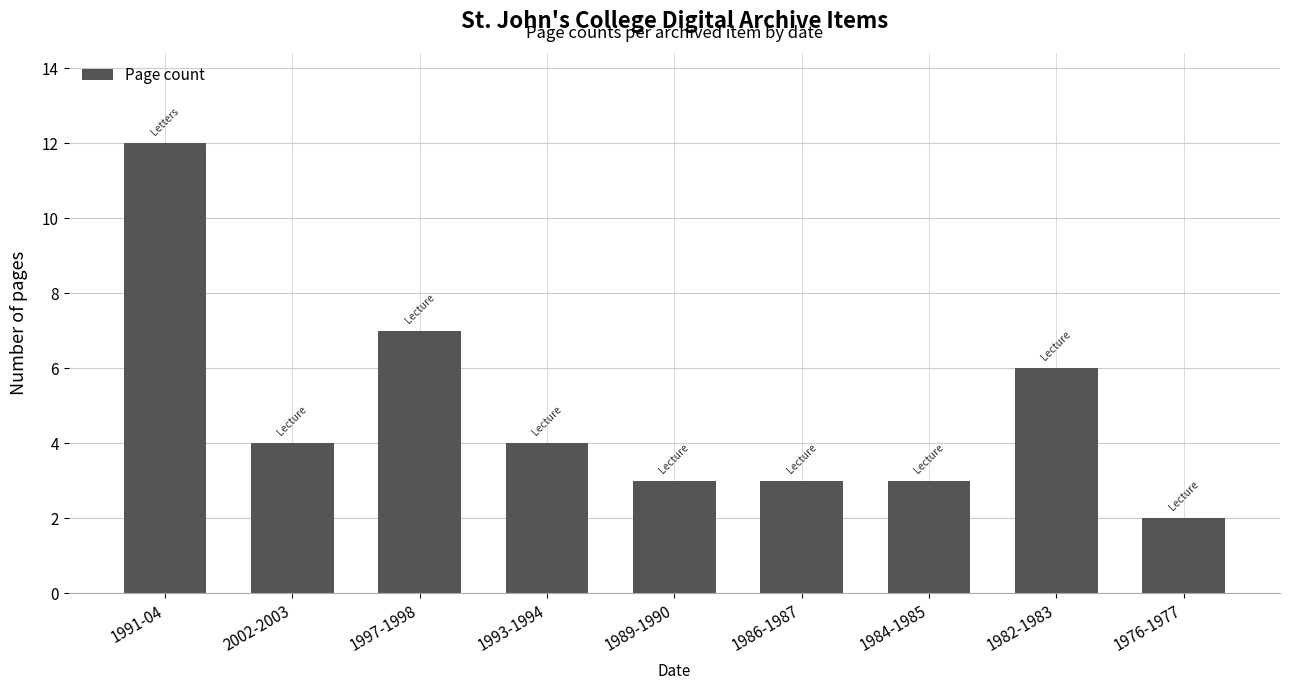

What is the value of the 3rd bar from the left?

7